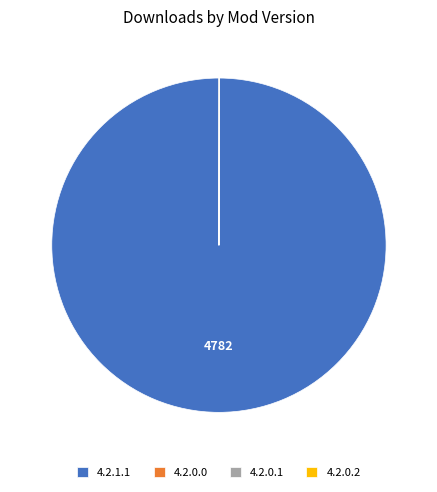

Which category has the biggest portion of the pie?

4.2.1.1